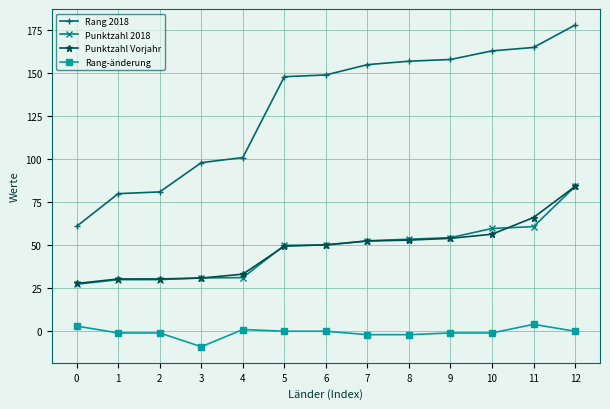

The Punktzahl 2018 series shows 20.1 at 3. True or false?

False